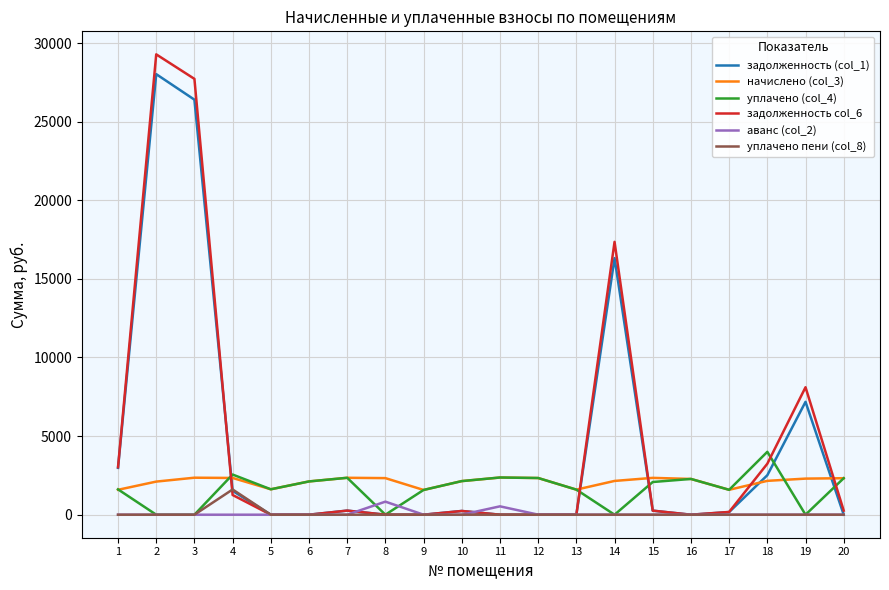

Is the value of задолженность col_6 at 14 greater than the value of аванс (col_2) at 10?

Yes